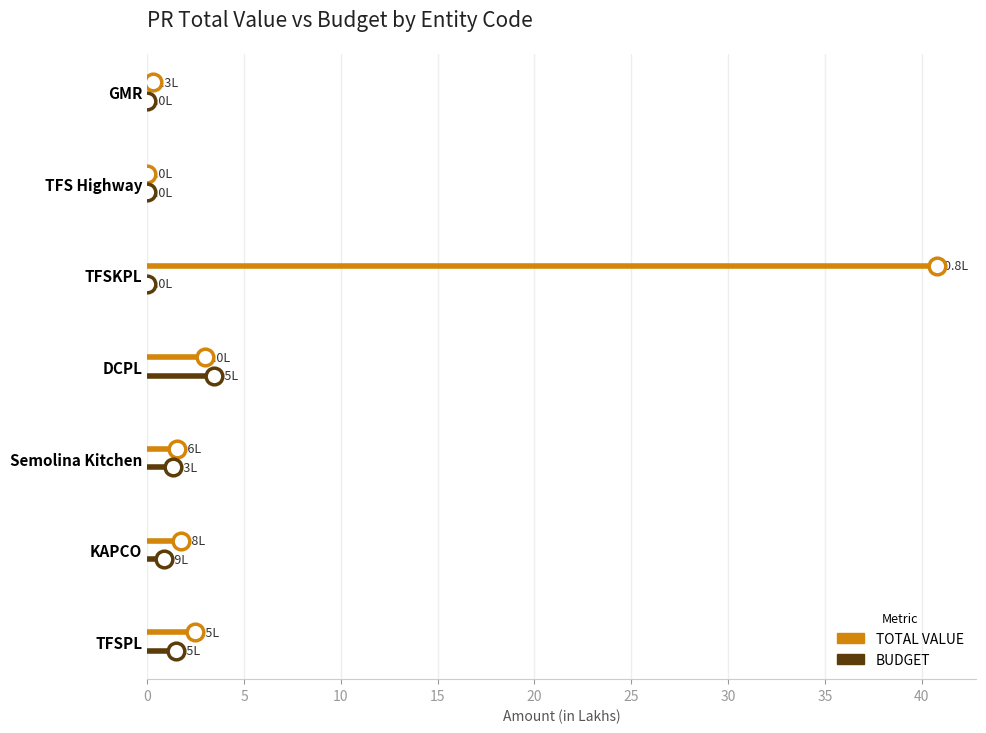

True or false: BUDGET has a value of -0.1 at 5.

False